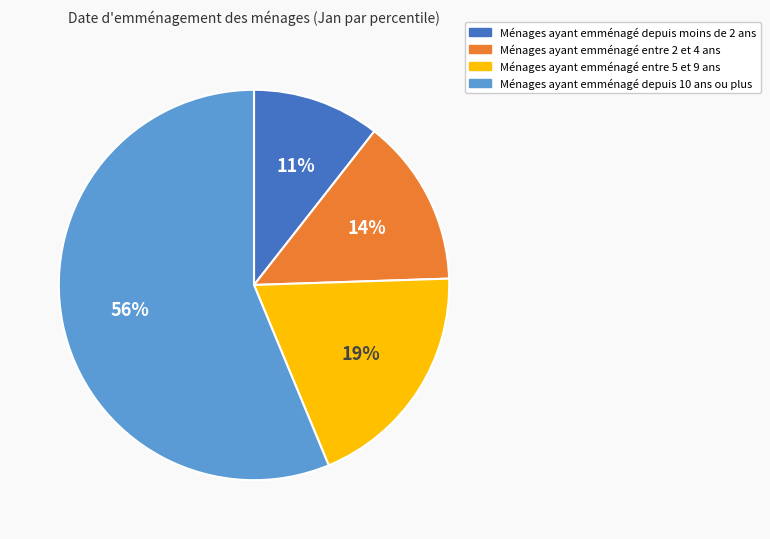

How many segments does this pie chart have?

4